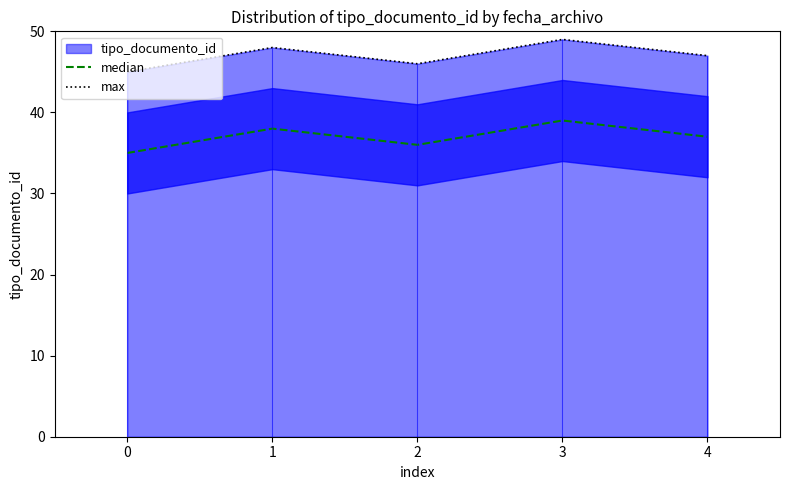

How many data points does each series have?

5